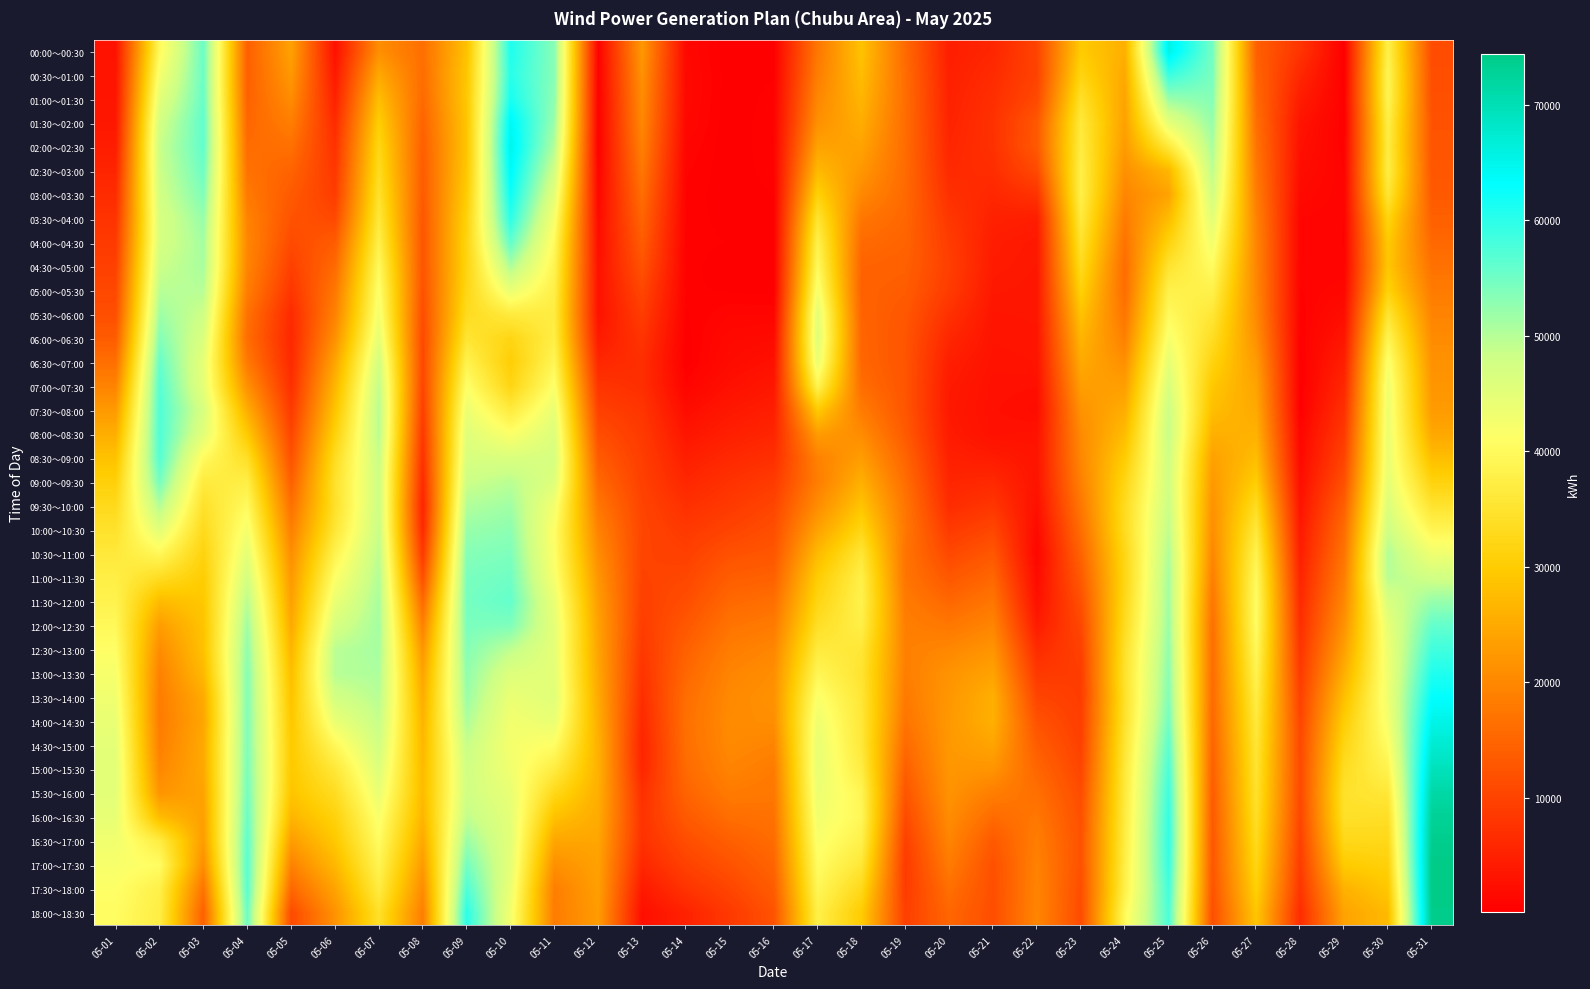

What is the maximum value shown in the chart?

74438